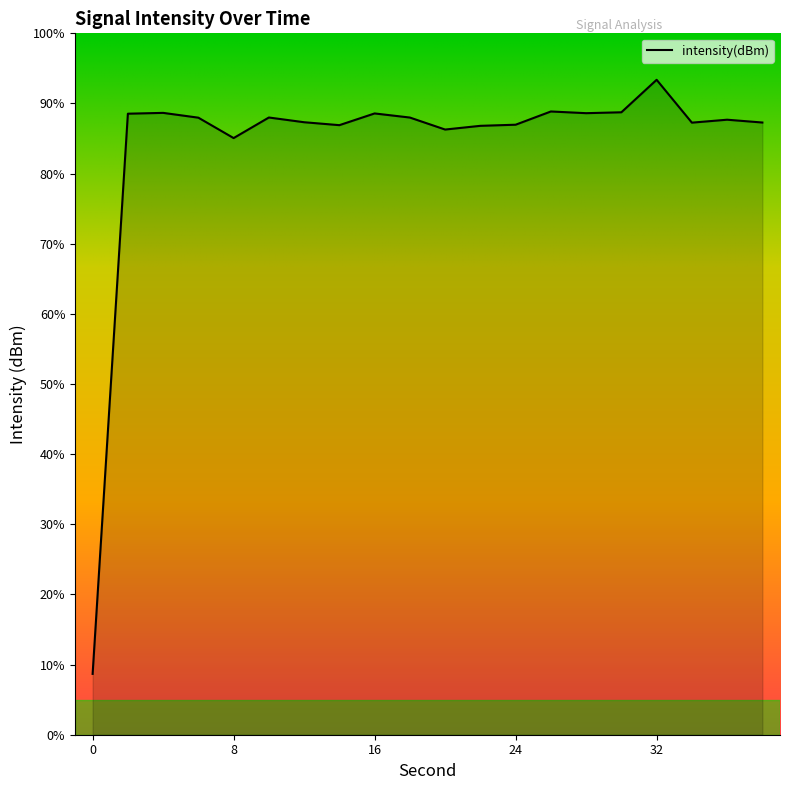

What is the greatest value displayed?

93.4